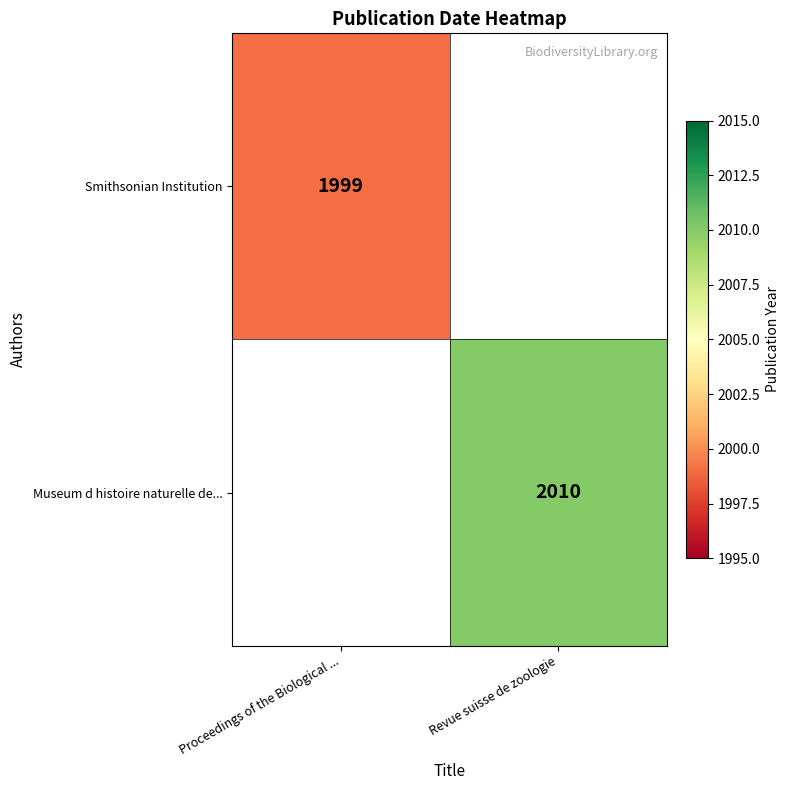

At which category does the chart reach its minimum across all series?

Proceedings of the Biological ...